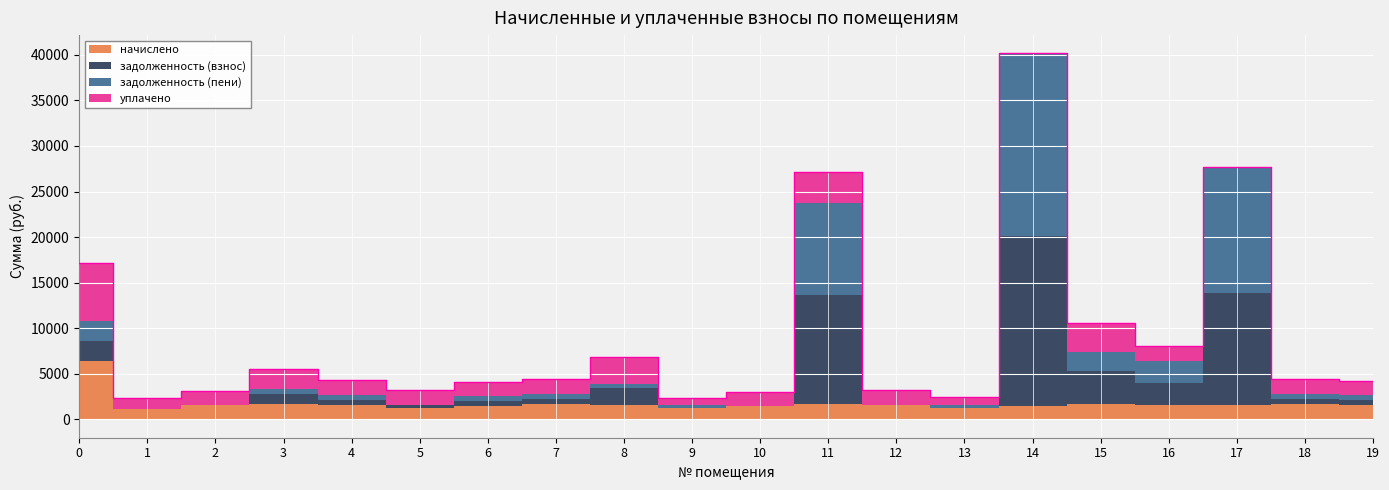

How many interior local peaks does the начислено series have?

5